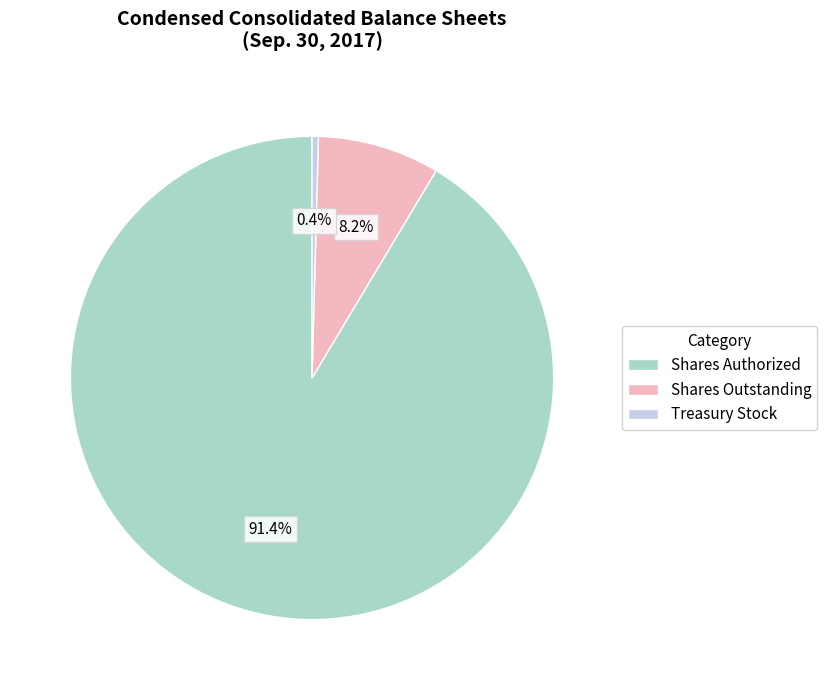

Rank the categories by value from lowest to highest.

Treasury Stock, Shares Outstanding, Shares Authorized